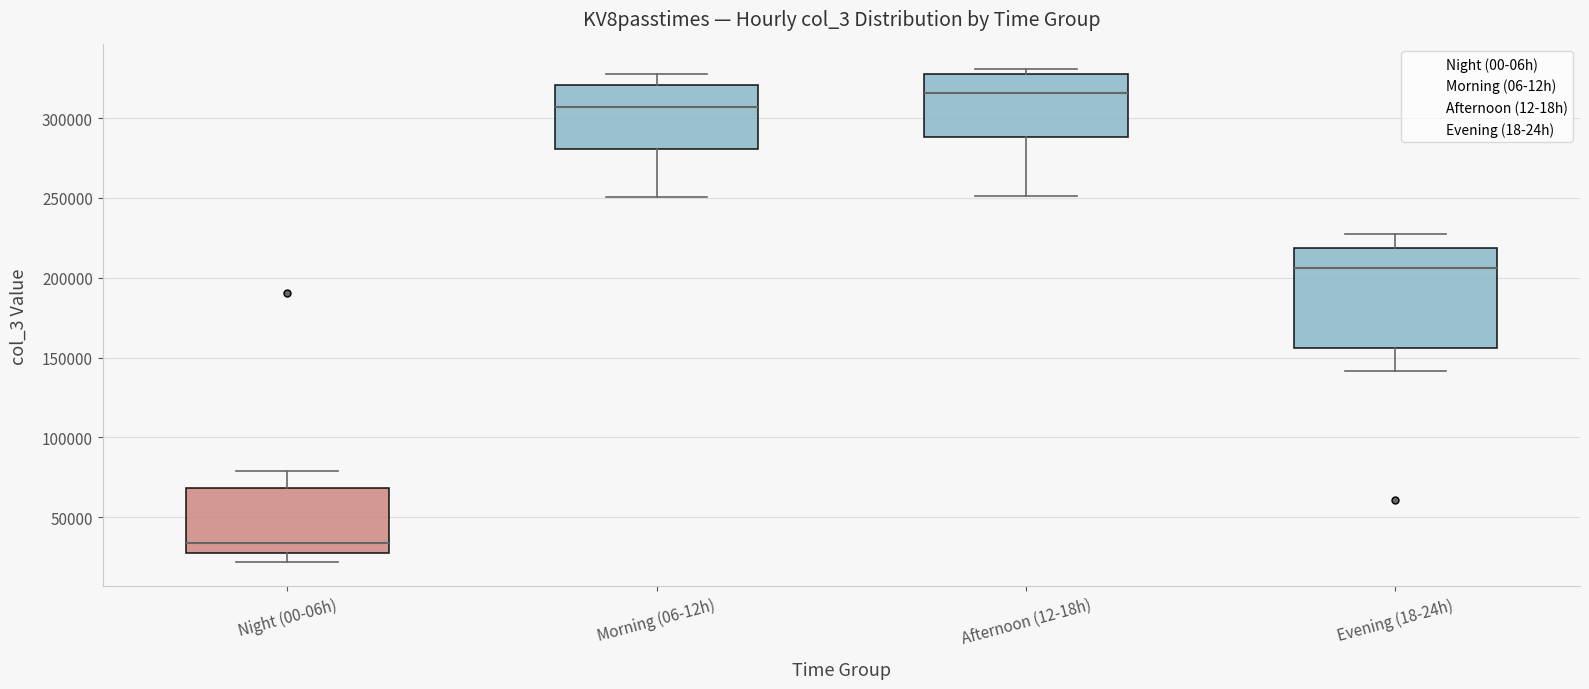

Which box is the tallest, from its lower edge to its upper edge?

Evening (18-24h)